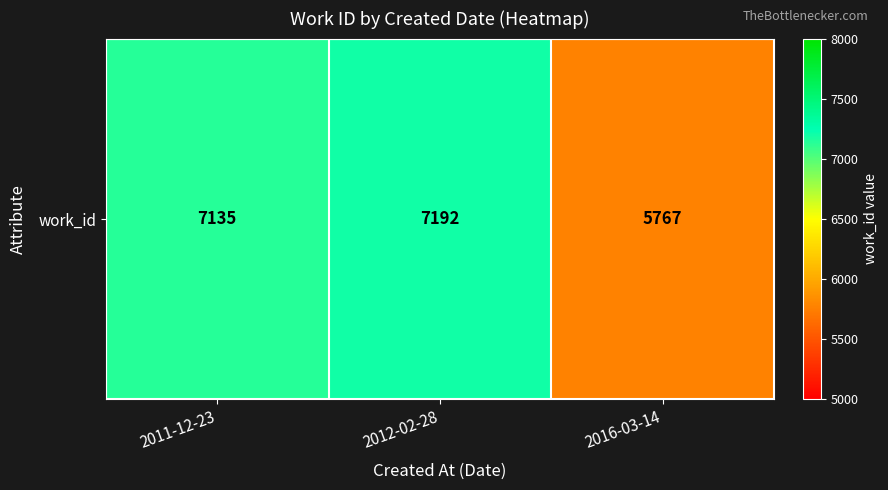

Which has a higher value, 2012-02-28 or 2016-03-14?

2012-02-28